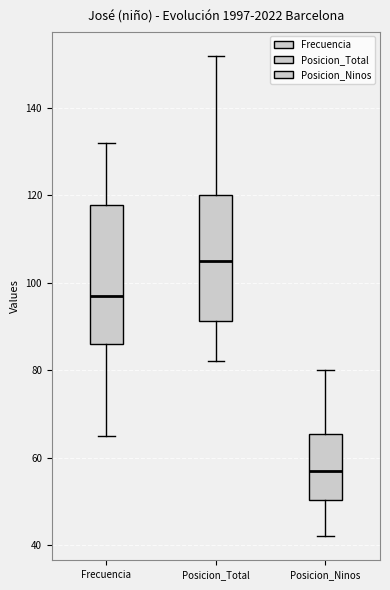

Comparing the boxes themselves (not the whiskers), which one is the tallest?

Frecuencia